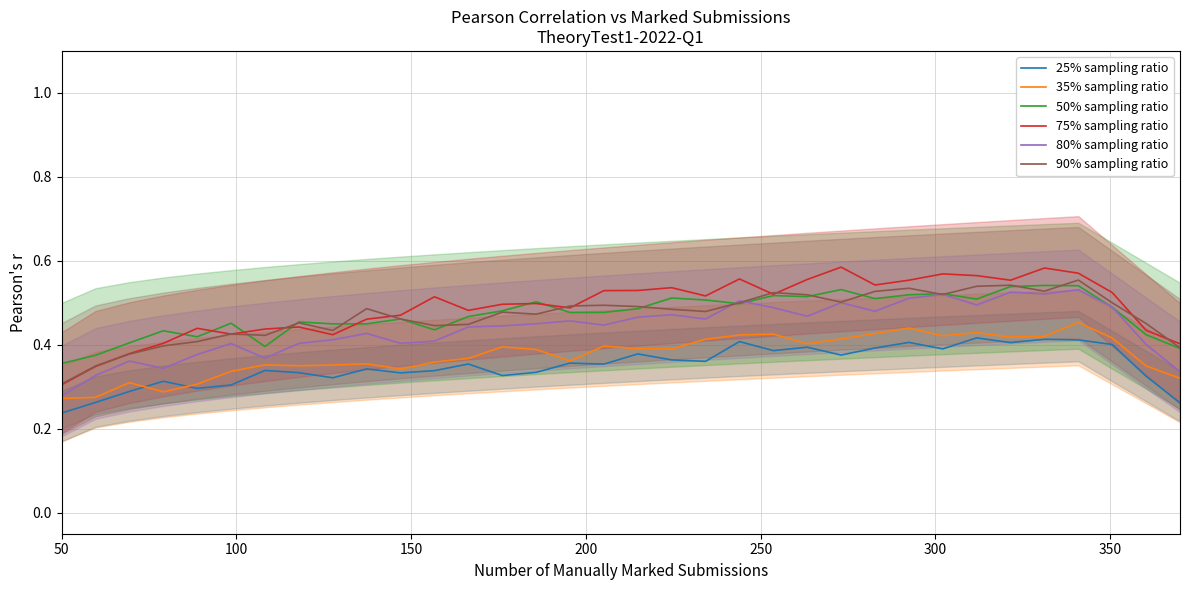

Which series has the largest total across all categories?

75% sampling ratio